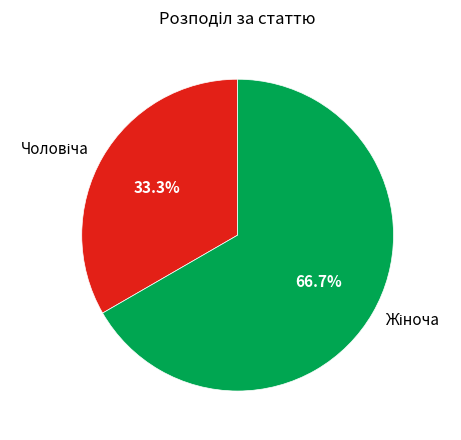

Count the number of slices in the pie.

2